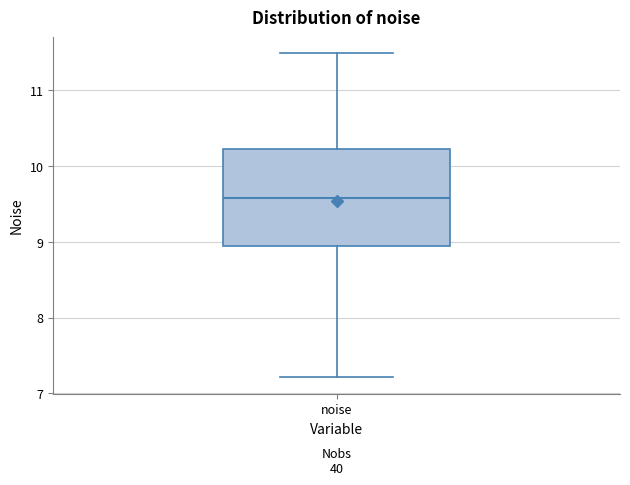

Read this box plot against the y-axis: the position of the median line, the range covered by the box, and the ends of both whiskers. The values are not printed on the chart, so give them approximately, as read against the axis.

median 9.6, box 9.0 to 10.2, whiskers 7.2 to 11.5